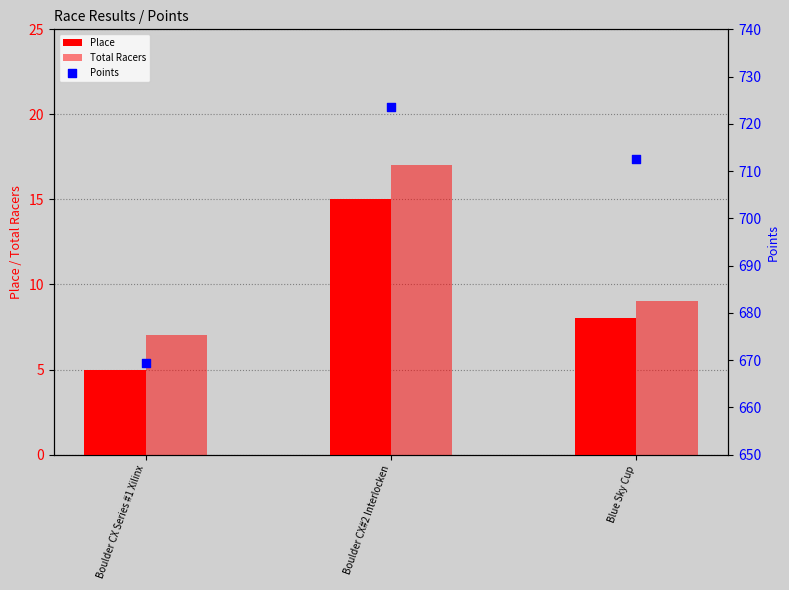

What are all the series names shown in the legend?

Place, Total Racers, Points